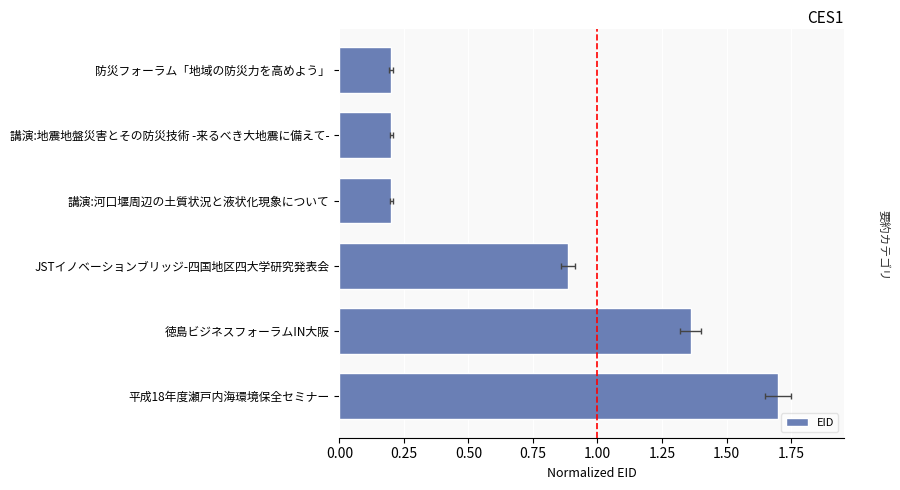

Reading left to right, list all the values displayed in this chart.

1.7	1.4	0.9	0.2	0.2	0.2